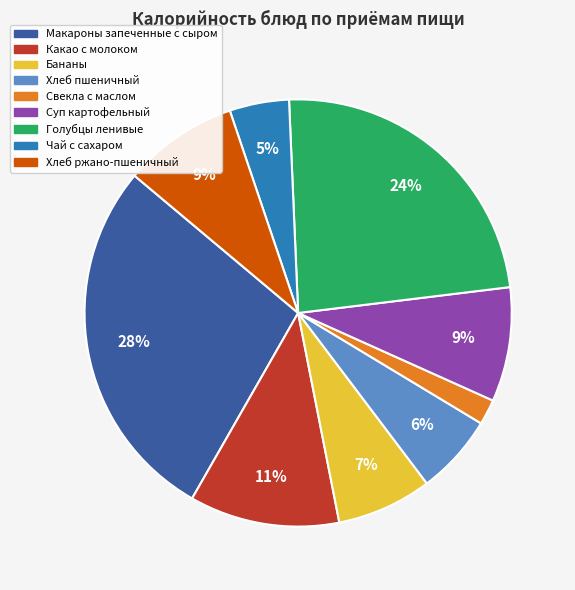

Which category has the smallest portion of the pie?

Свекла с маслом